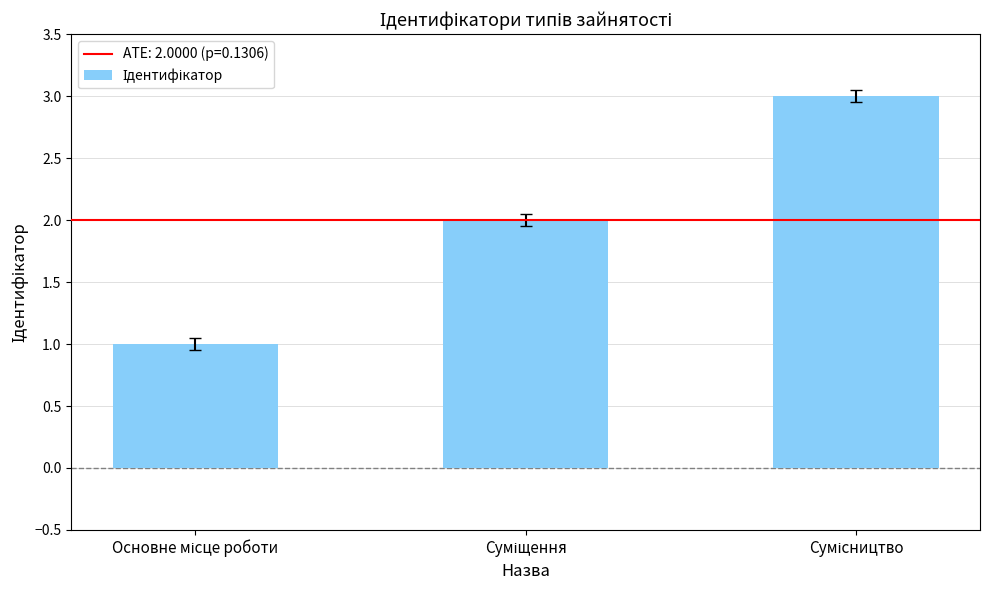

What is the sum of all values?

6